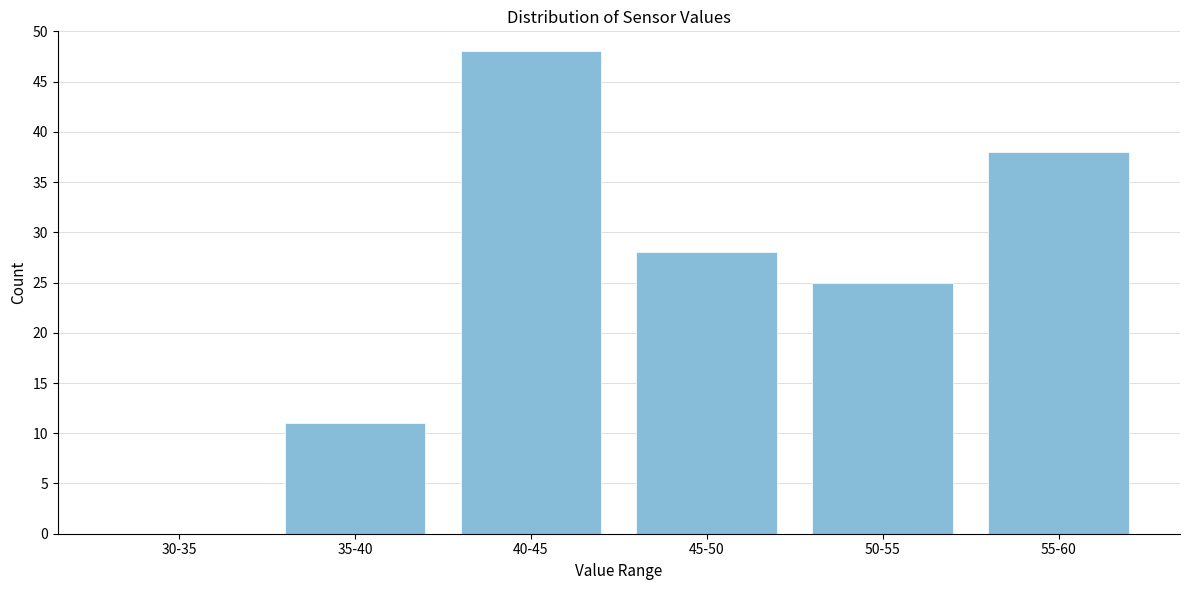

Reading left to right, list all the values displayed in this chart.

30-35=0	35-40=11	40-45=48	45-50=28	50-55=25	55-60=38